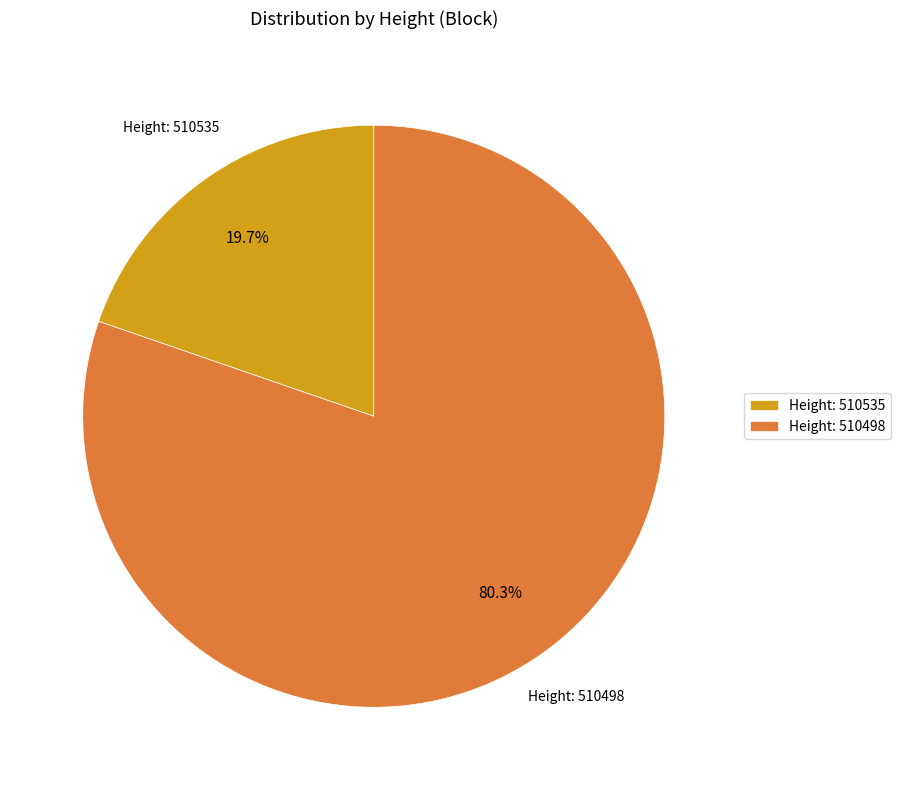

Is there any slice that represents more than half of the pie?

Yes